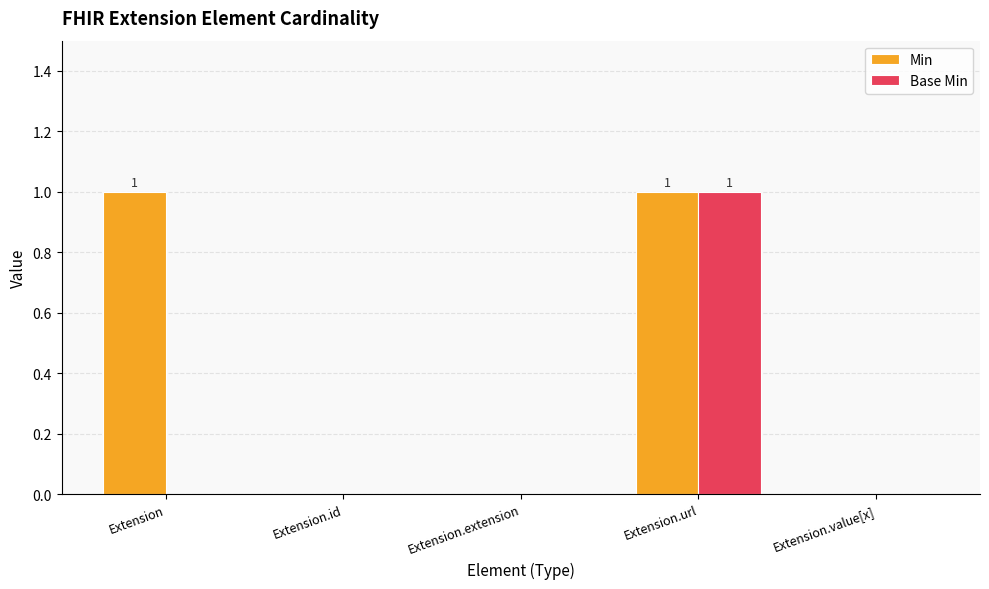

What are all the series names shown in the legend?

Min, Base Min